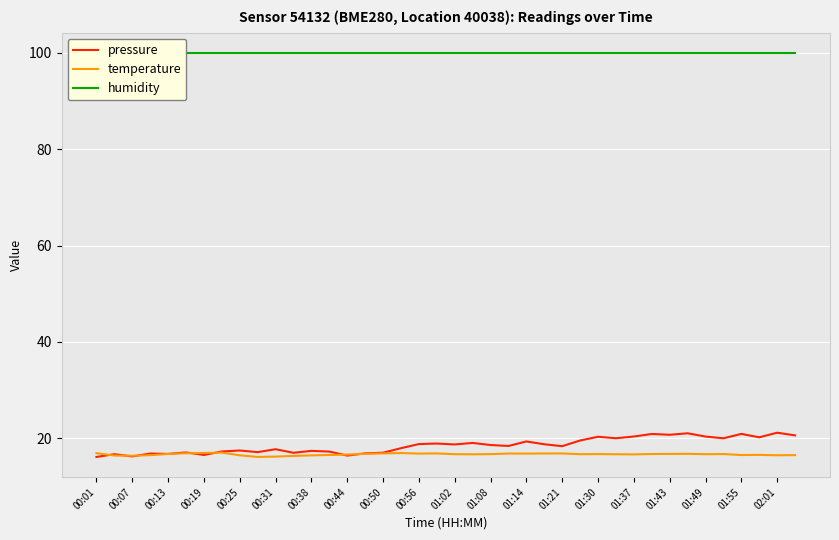

What is the average value of the pressure series?

18.5